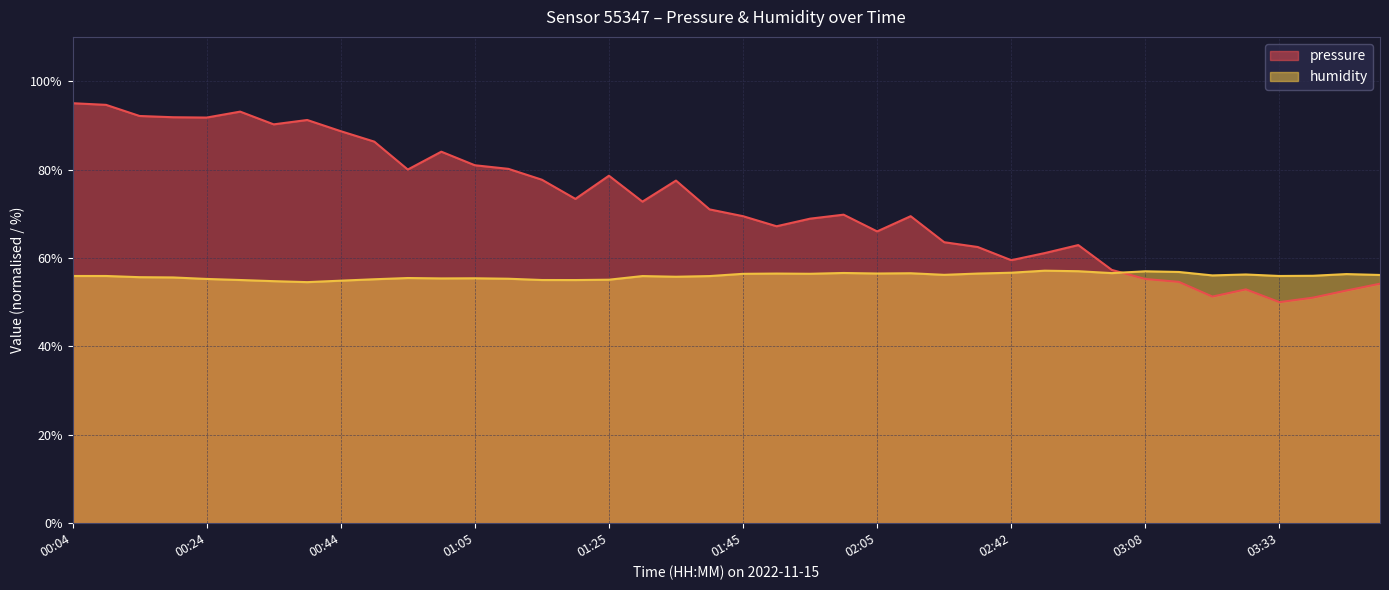

Does the chart have visible grid lines?

Yes